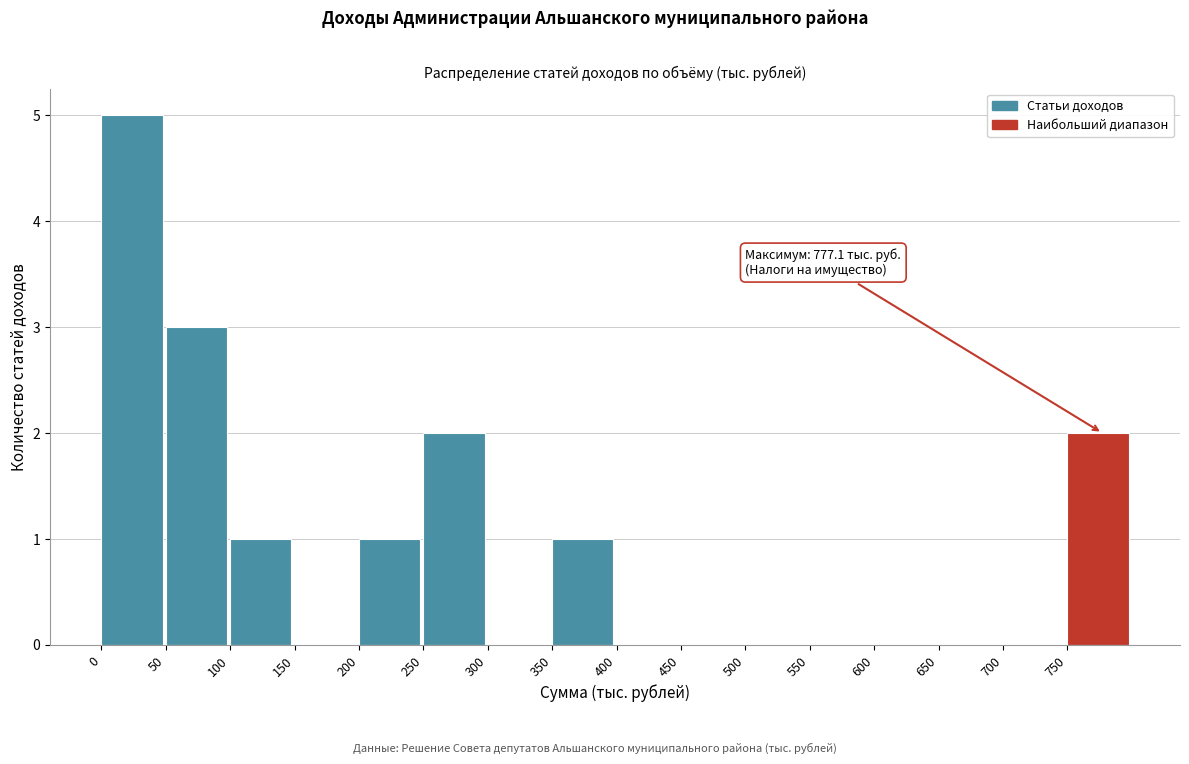

Which range on the x-axis has the tallest bar?

0 to 50